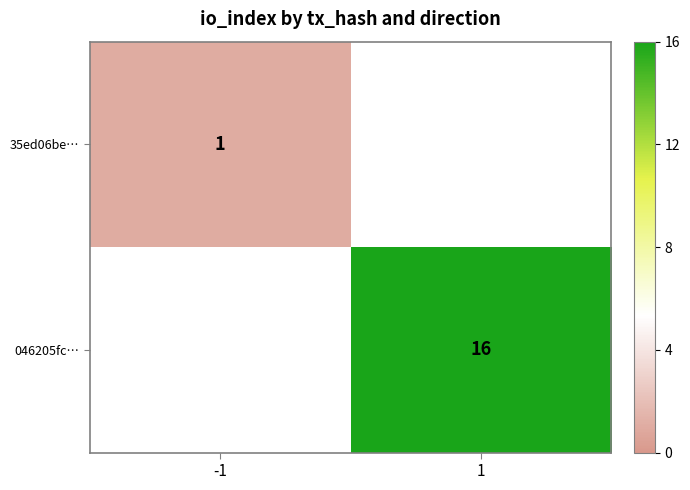

Is the value of 046205fc… at 1 greater than the value of 35ed06be… at -1?

Yes